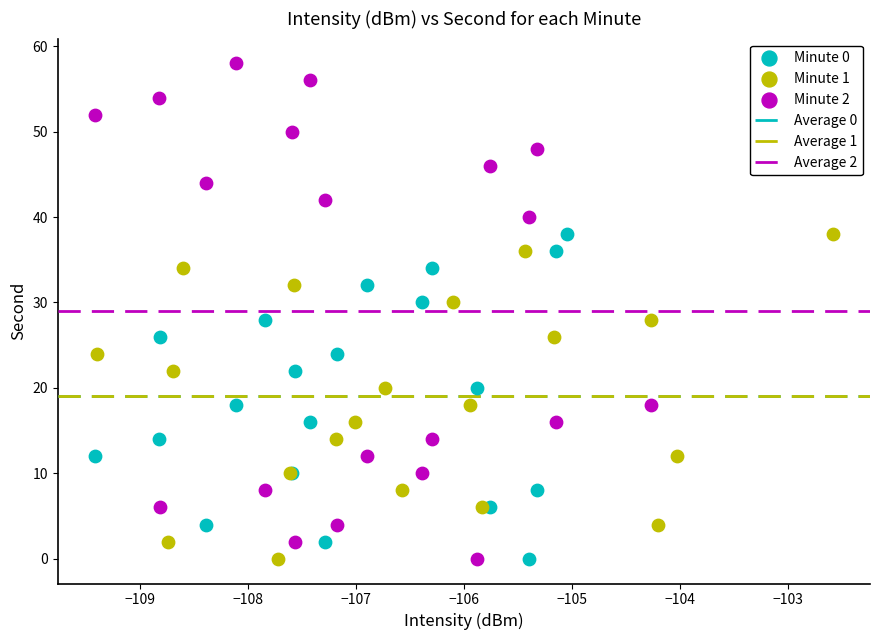

Which series reaches the maximum Y coordinate?

Minute 2